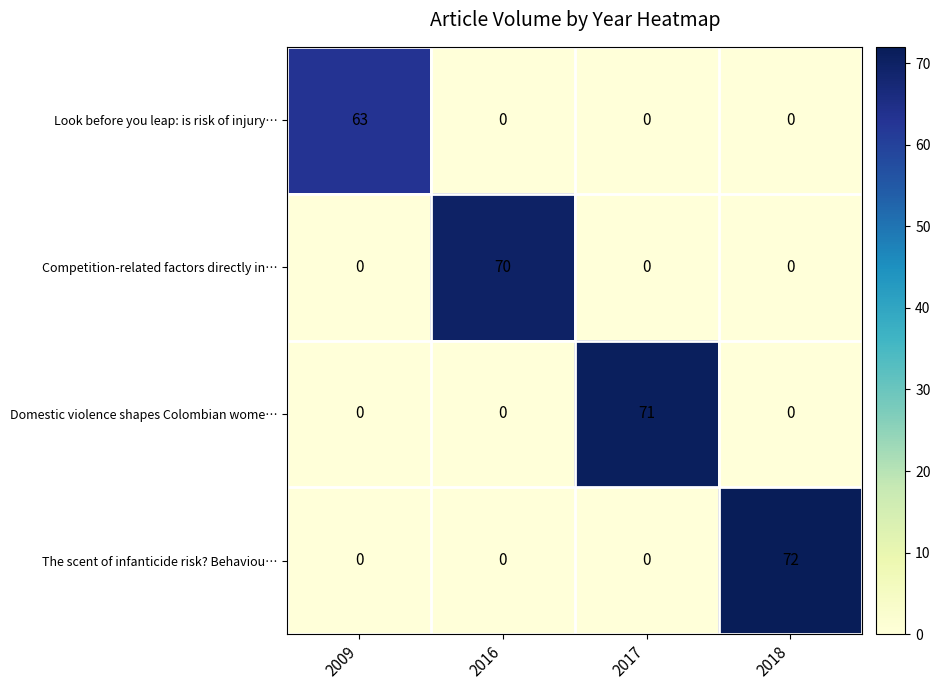

Reading left to right, extract all data points from this chart.

Look before you leap: is risk of injury…: 63	0	0	0
Competition-related factors directly in…: 0	70	0	0
Domestic violence shapes Colombian wome…: 0	0	71	0
The scent of infanticide risk? Behaviou…: 0	0	0	72